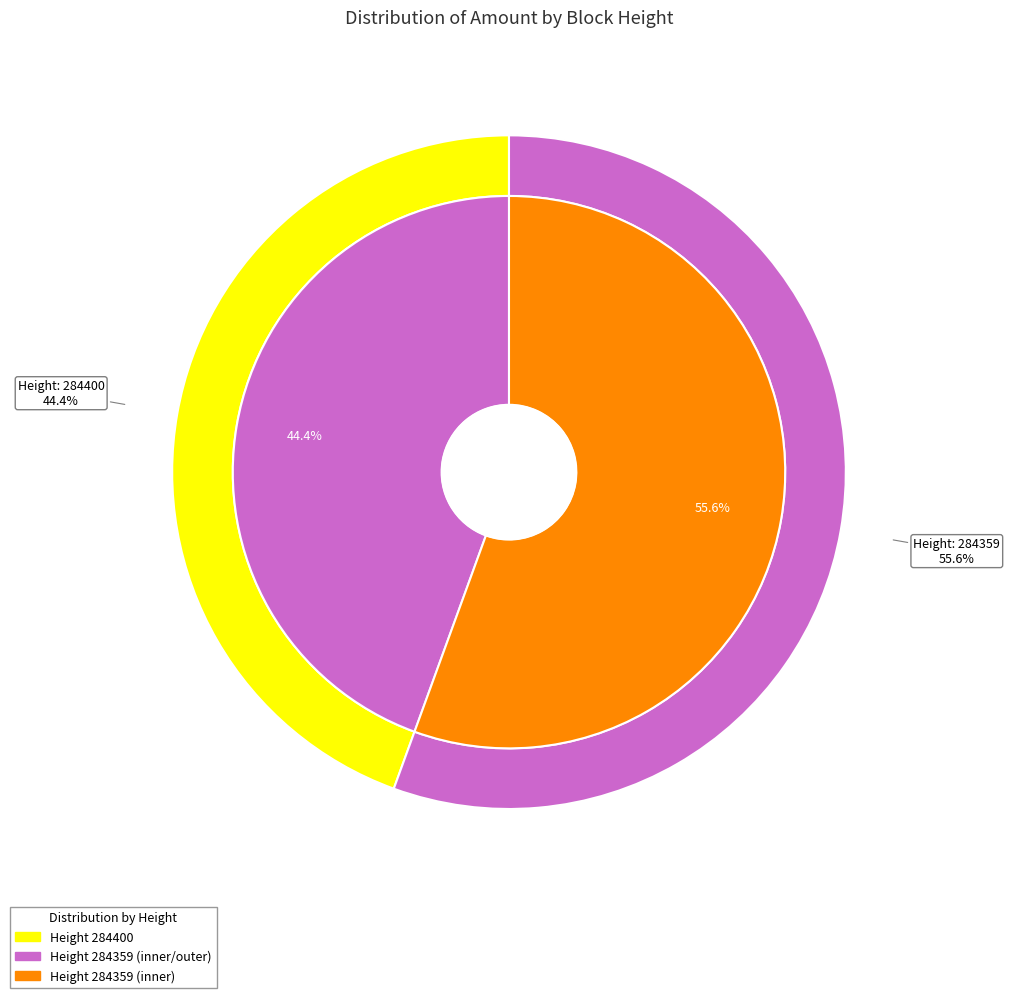

To the nearest percent, what is the difference between the largest and smallest slice percentages?

11%